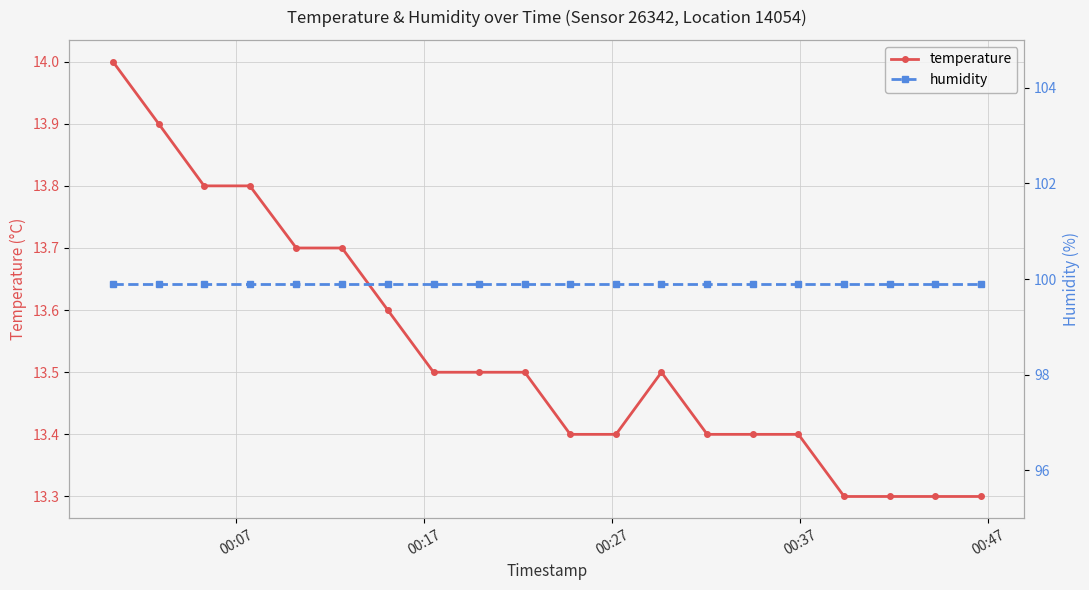

What are all the series names shown in the legend?

temperature, humidity